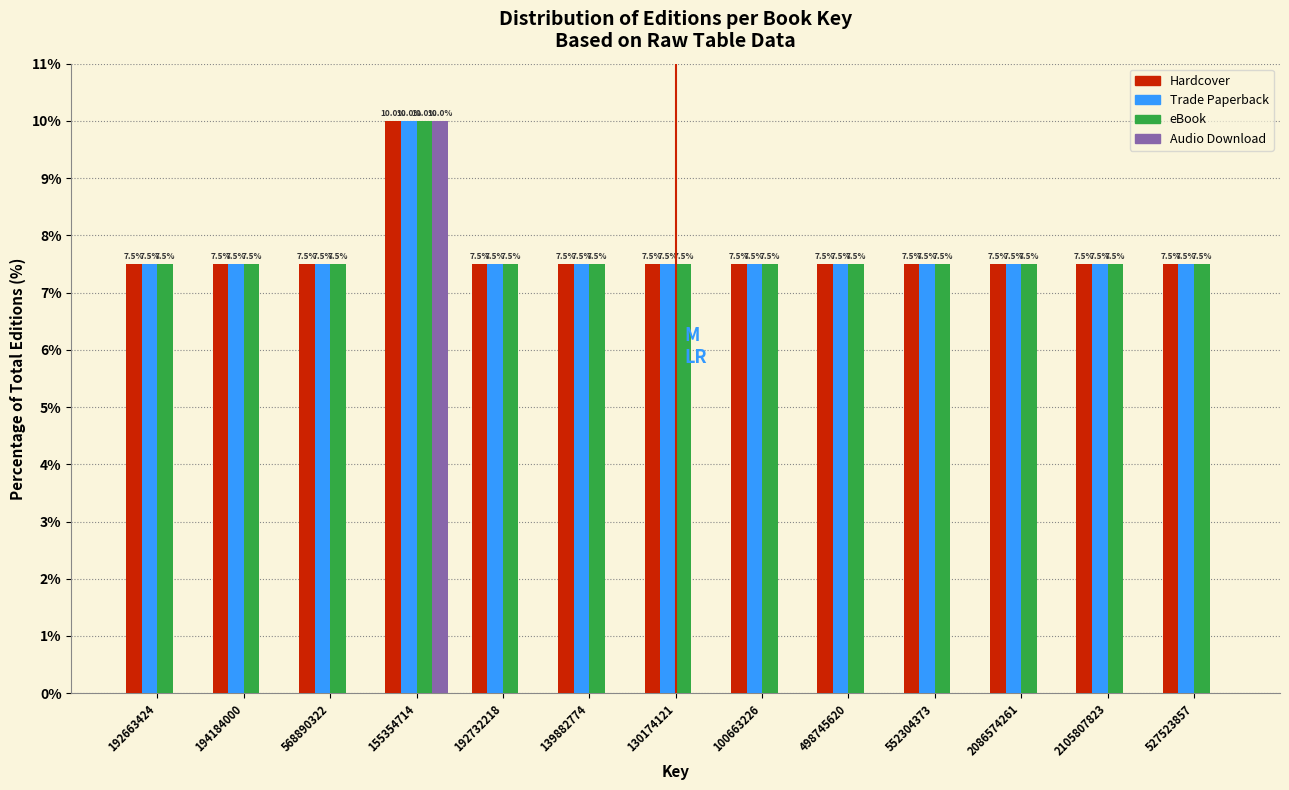

Reading left to right, what are all the values shown in this chart?

Hardcover: 192663424=7.5	194184000=7.5	568890322=7.5	155354714=10.0	192732218=7.5	139882774=7.5	130174121=7.5	100663226=7.5	498745620=7.5	552304373=7.5	2086574261=7.5	2105807823=7.5	527523857=7.5
Trade Paperback: 192663424=7.5	194184000=7.5	568890322=7.5	155354714=10.0	192732218=7.5	139882774=7.5	130174121=7.5	100663226=7.5	498745620=7.5	552304373=7.5	2086574261=7.5	2105807823=7.5	527523857=7.5
eBook: 192663424=7.5	194184000=7.5	568890322=7.5	155354714=10.0	192732218=7.5	139882774=7.5	130174121=7.5	100663226=7.5	498745620=7.5	552304373=7.5	2086574261=7.5	2105807823=7.5	527523857=7.5
Audio Download: 192663424=0.0	194184000=0.0	568890322=0.0	155354714=10.0	192732218=0.0	139882774=0.0	130174121=0.0	100663226=0.0	498745620=0.0	552304373=0.0	2086574261=0.0	2105807823=0.0	527523857=0.0